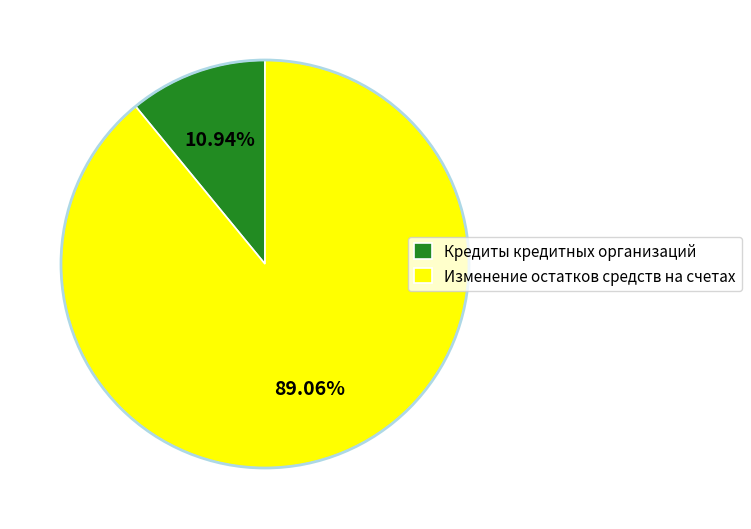

Is Кредиты кредитных организаций the majority of the pie?

No